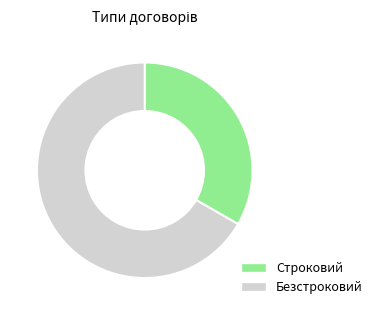

True or false: Строковий accounts for 26% of the total.

False